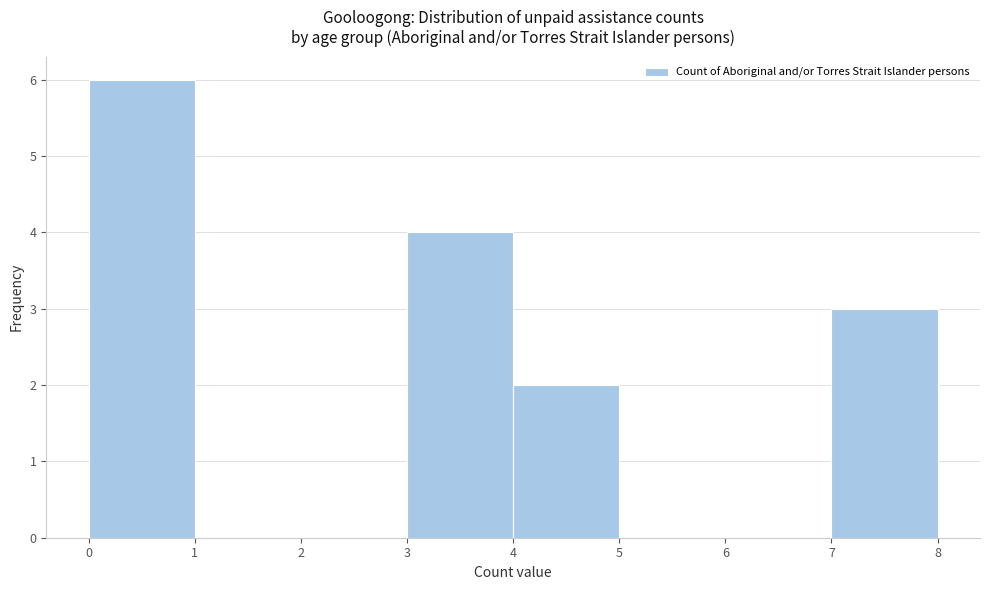

Reading left to right, list every bar in this chart as the range it spans on the x-axis followed by its height. The values are not printed on the chart, so give them approximately, as read against the axis.

0 to 1: 6
1 to 2: 0
2 to 3: 0
3 to 4: 4
4 to 5: 2
5 to 6: 0
6 to 7: 0
7 to 8: 3